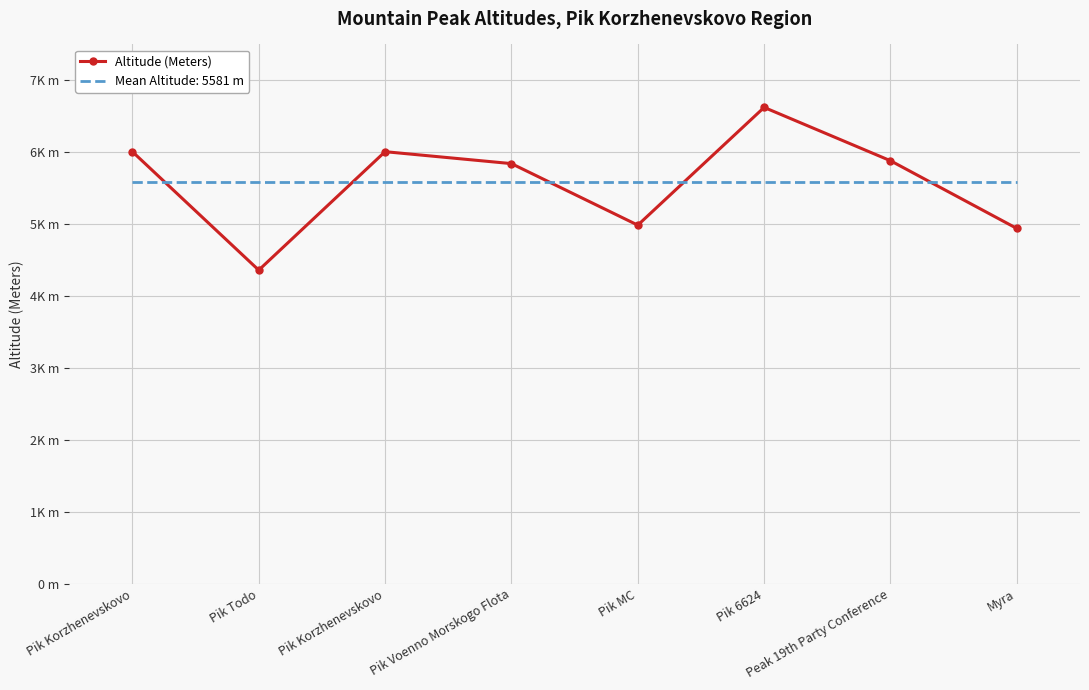

What is the label of the 4th point from the right?

Pik MC